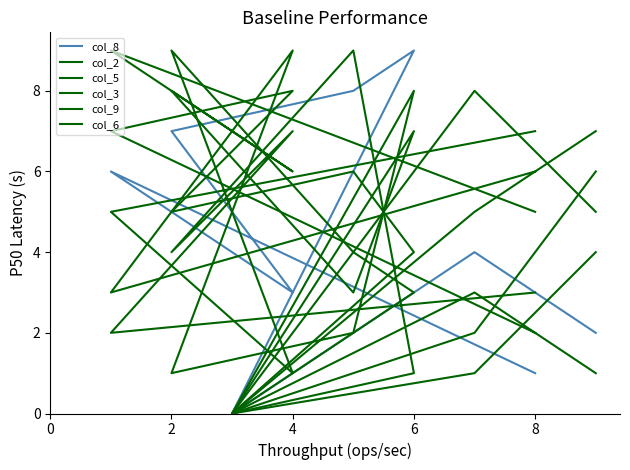

Which series changed the most between 4 and 6?

col_5